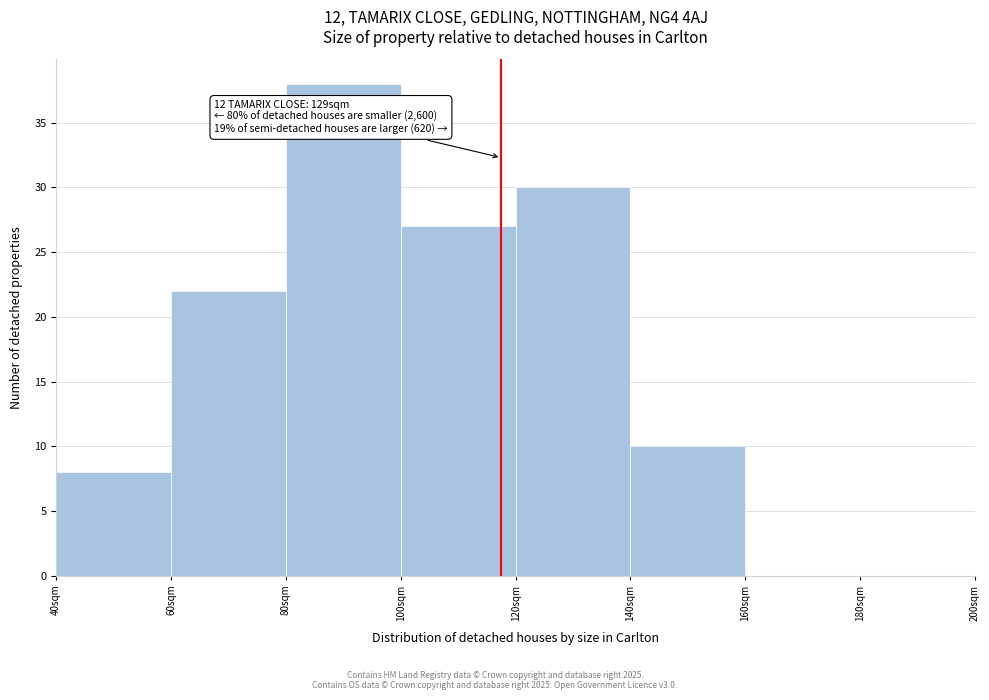

Reading left to right, list all the values displayed in this chart.

40sqm=8	60sqm=22	80sqm=38	100sqm=27	120sqm=30	140sqm=10	160sqm=0	180sqm=0